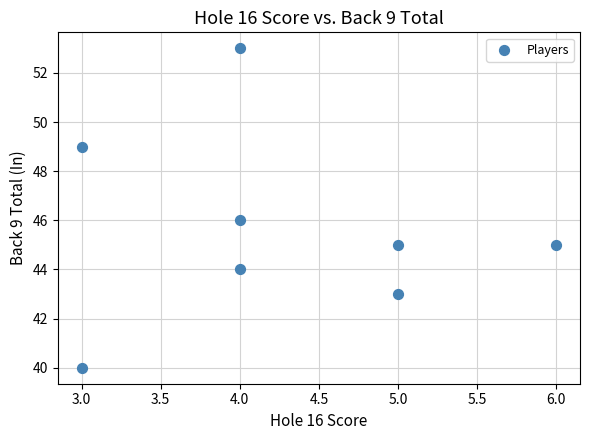

What is the range of X values (max minus min)?

3